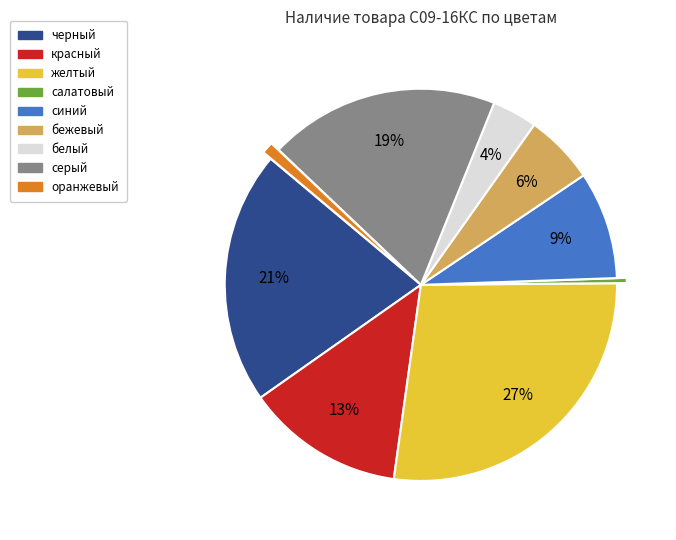

To the nearest percent, what is the difference between the largest and smallest slice percentages?

27%